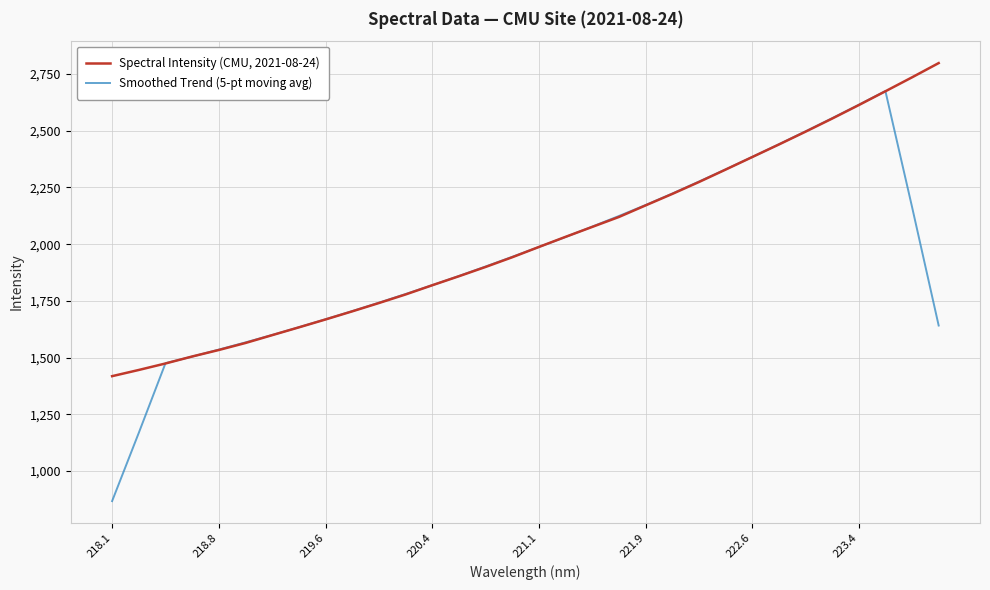

Rank the series by their maximum value, from highest to lowest.

Spectral Intensity (CMU, 2021-08-24), Smoothed Trend (5-pt moving avg)